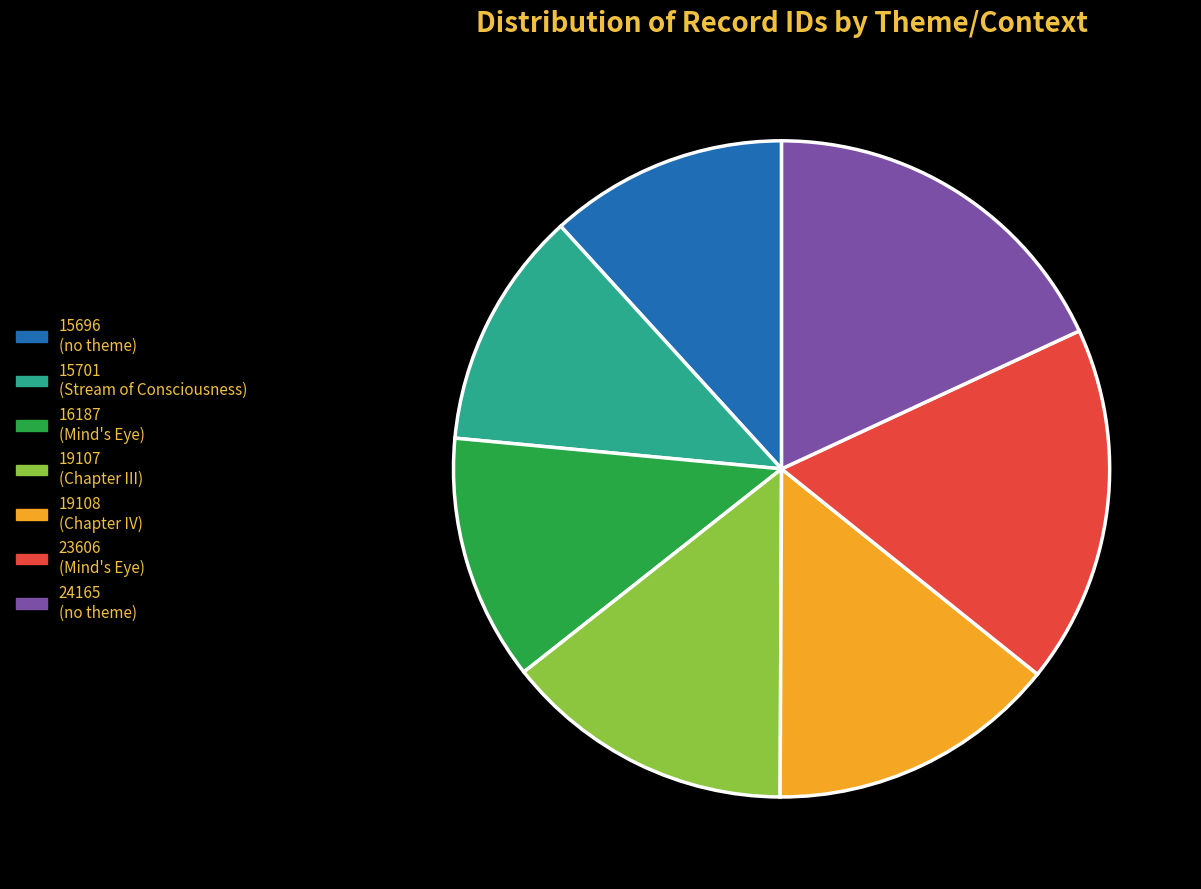

Approximately how many times larger is the value at 24165 (no theme) compared to 23606 (Mind's Eye)?

1.0